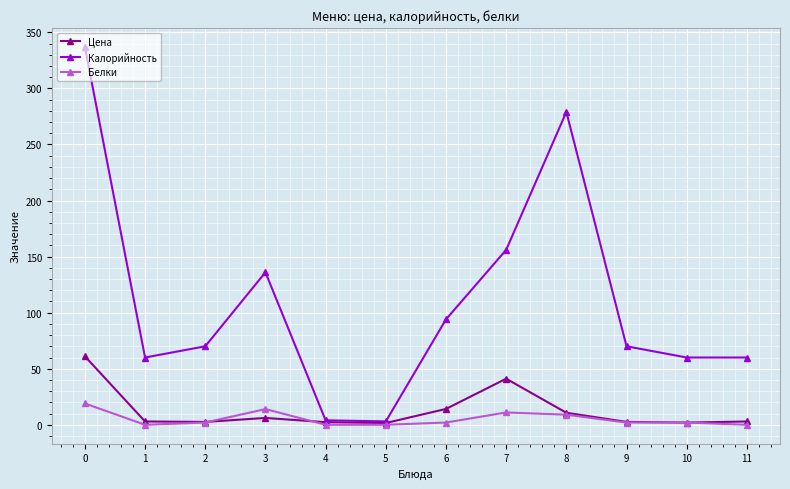

Between 0 and 6, which series saw the biggest shift?

Калорийность